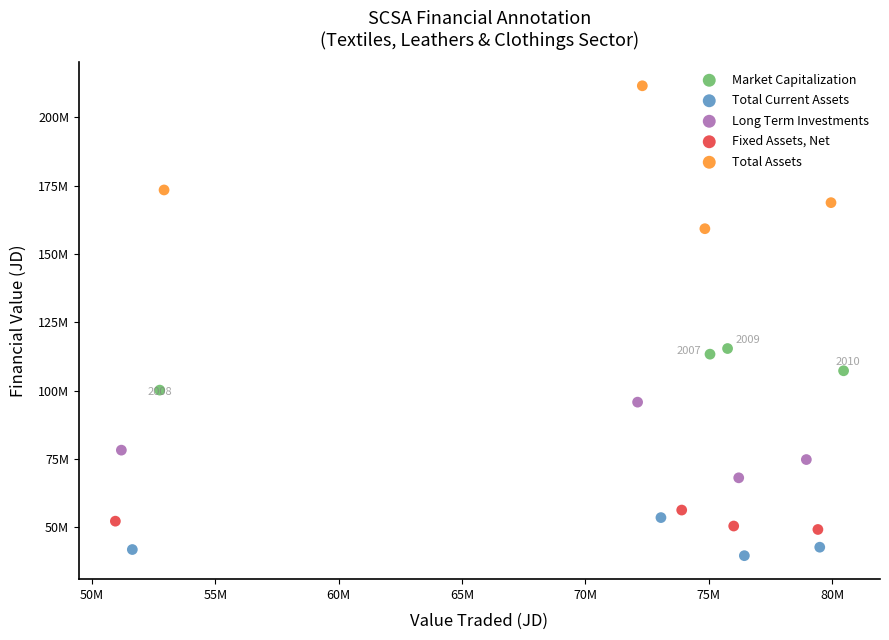

What are all the series names shown in the legend?

Market Capitalization, Total Current Assets, Long Term Investments, Fixed Assets, Net, Total Assets